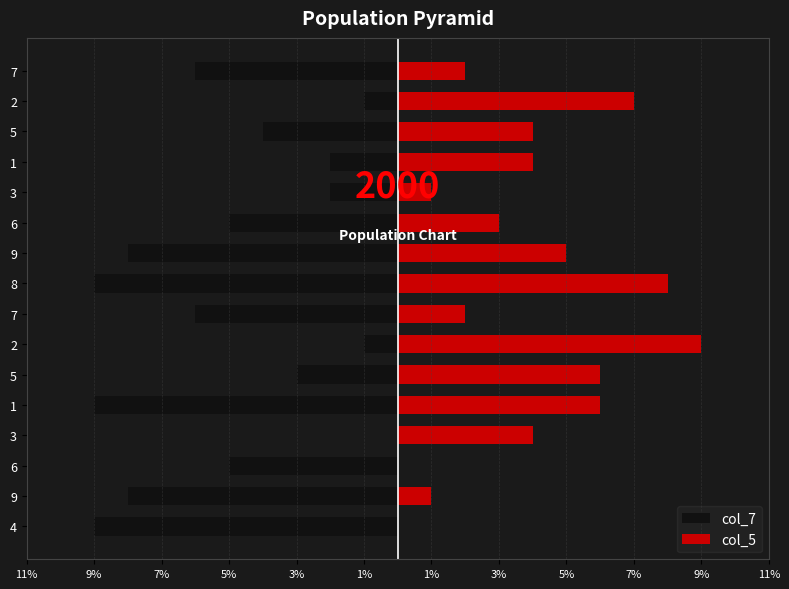

What is the spread (max minus min) of values at 3?

4